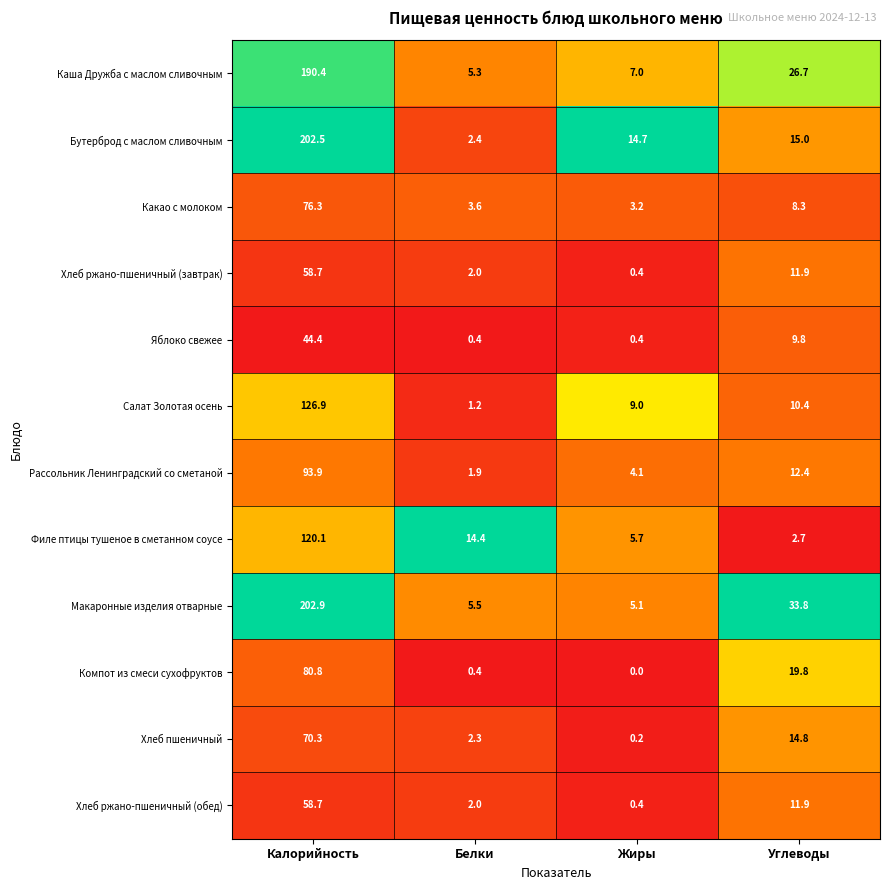

What is the sum of the Бутерброд с маслом сливочным values at Жиры and Белки?

17.1